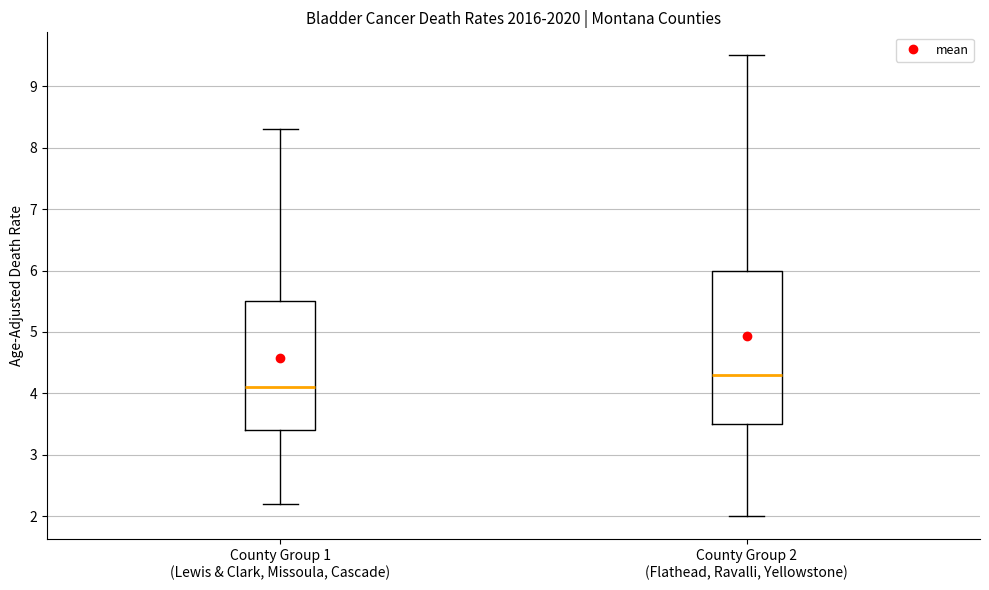

Which box's median line is the lowest?

County Group 1 (Lewis & Clark, Missoula, Cascade)